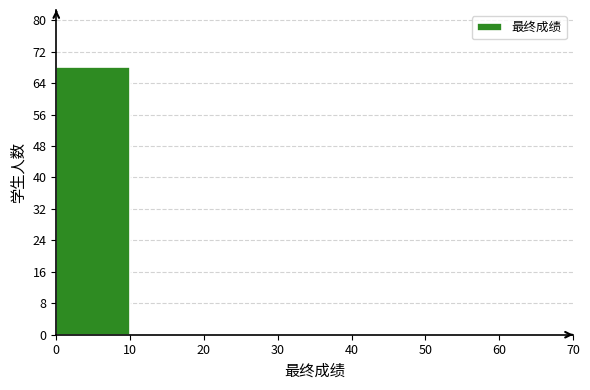

Reading left to right, transcribe this chart: for each bar, give the range it covers on the x-axis and its height. The values are not printed on the chart, so give them approximately, as read against the axis.

0 to 10: 68
10 to 20: 0
20 to 30: 0
30 to 40: 0
40 to 50: 0
50 to 60: 0
60 to 70: 0